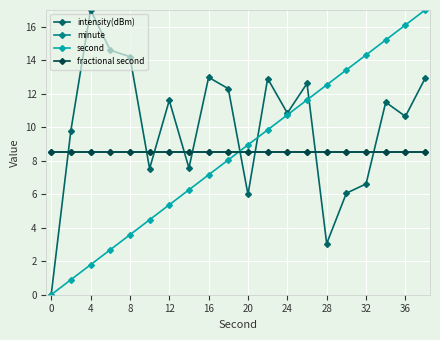

What is the value of the intensity(dBm) point at the 4th from the left?

14.6